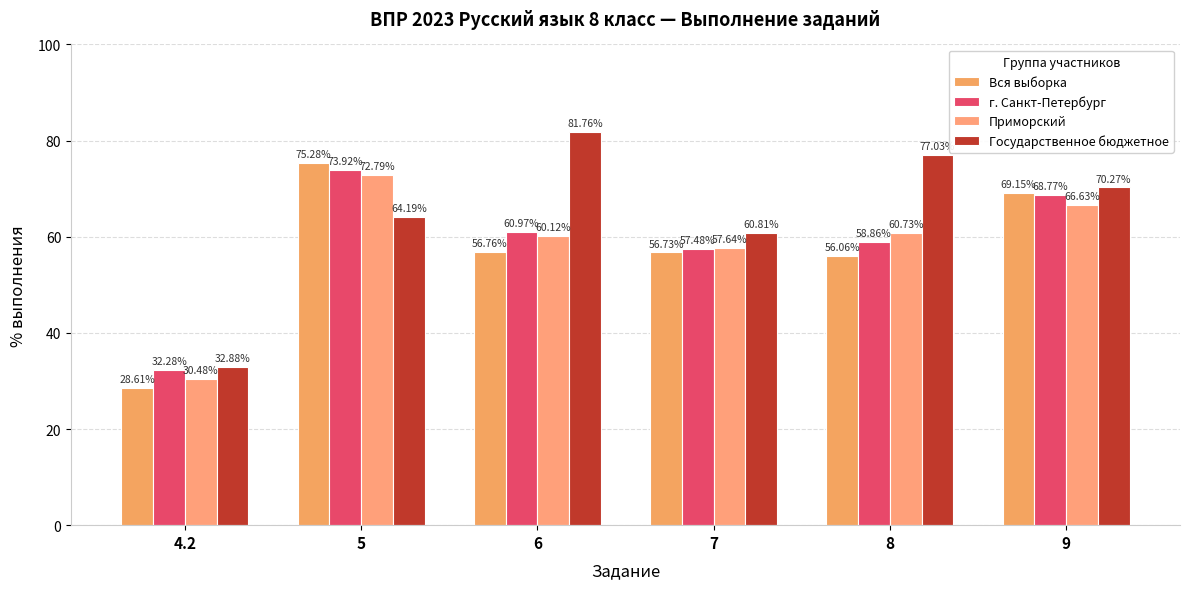

List the series in order of their peak value, highest first.

Государственное бюджетное, Вся выборка, г. Санкт-Петербург, Приморский